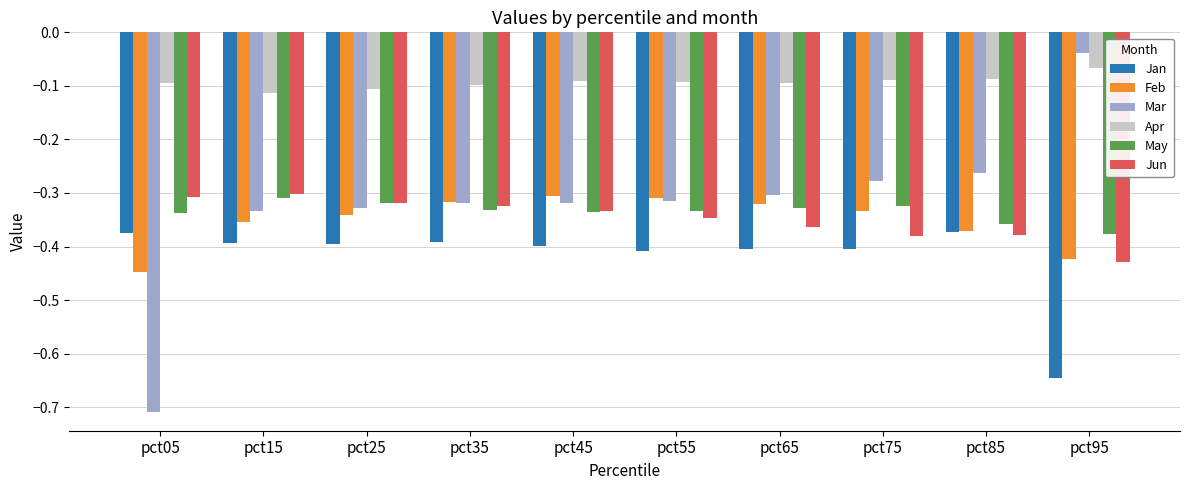

Which series has the largest total across all categories?

Apr